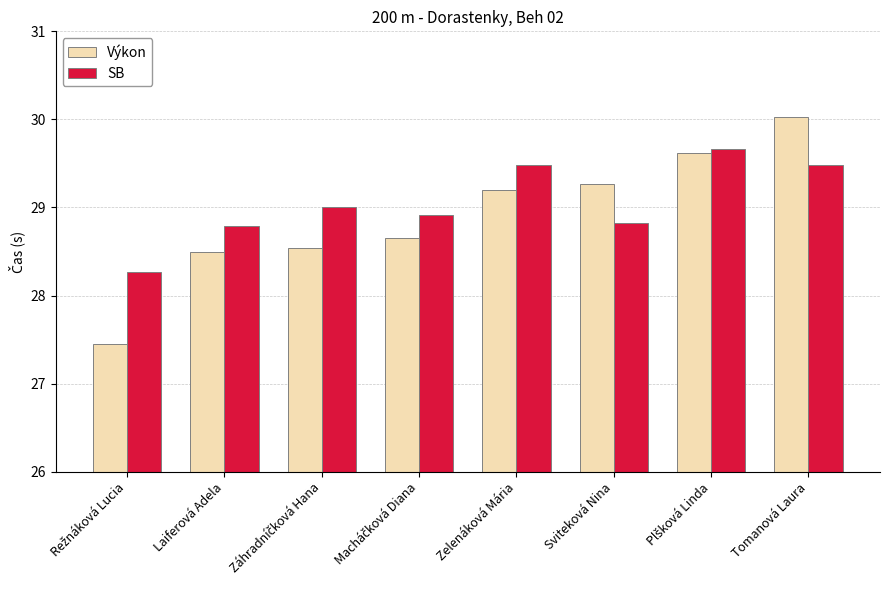

What is the label of the 7th bar from the right?

Laiferová Adela